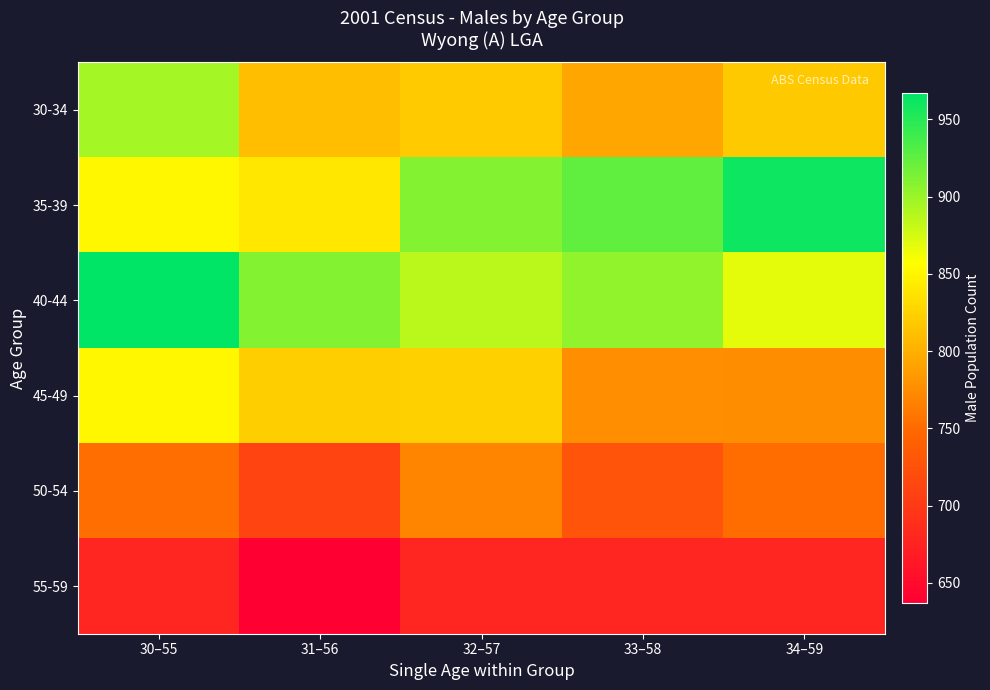

At how many categories does at least one series exceed 964?

1